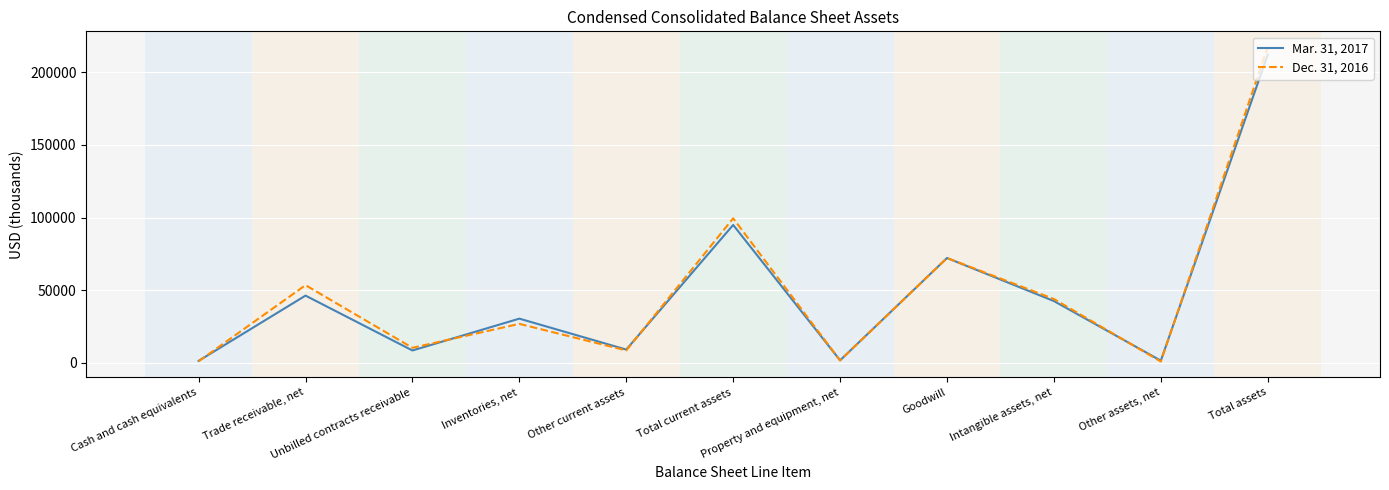

Which series has the largest range (max minus min)?

Dec. 31, 2016